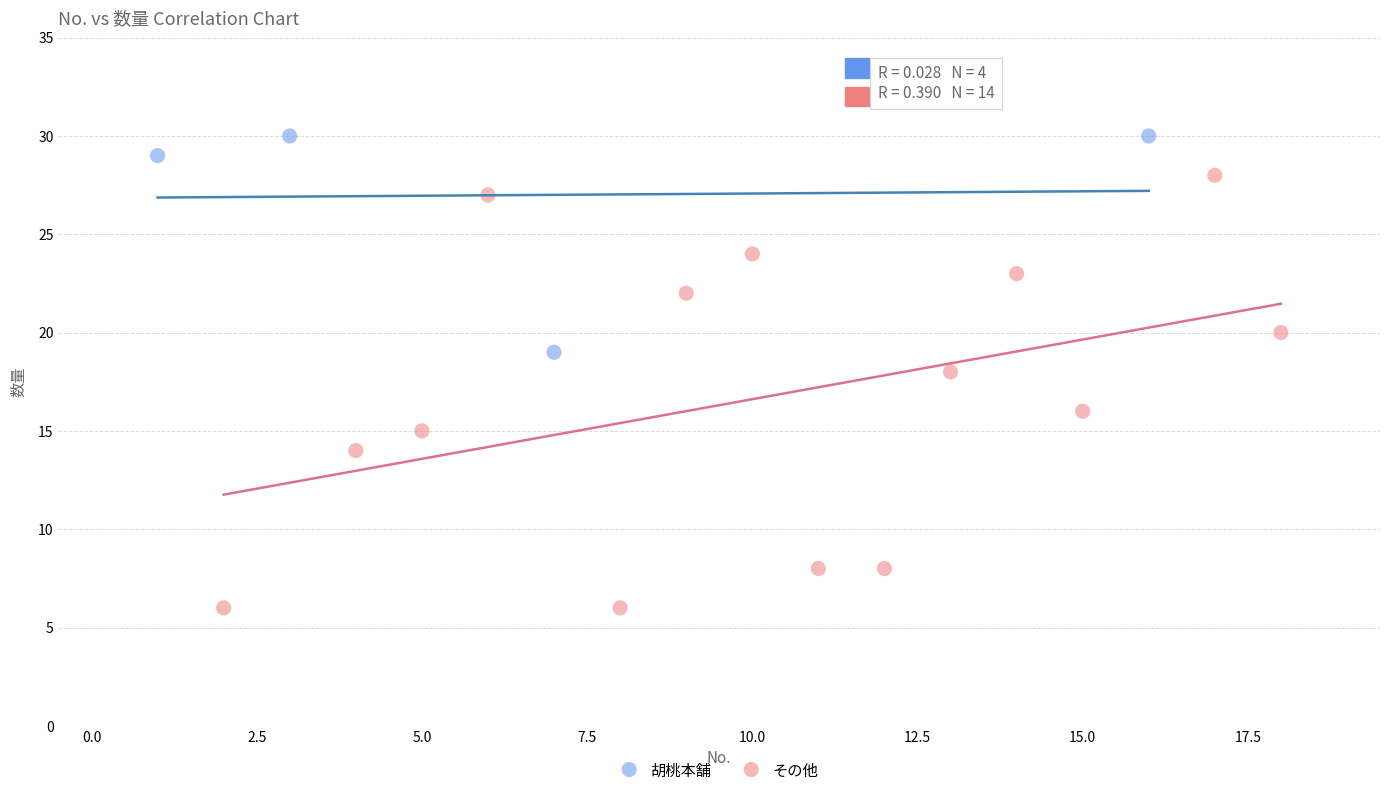

Which series has the largest Y range (max minus min)?

その他